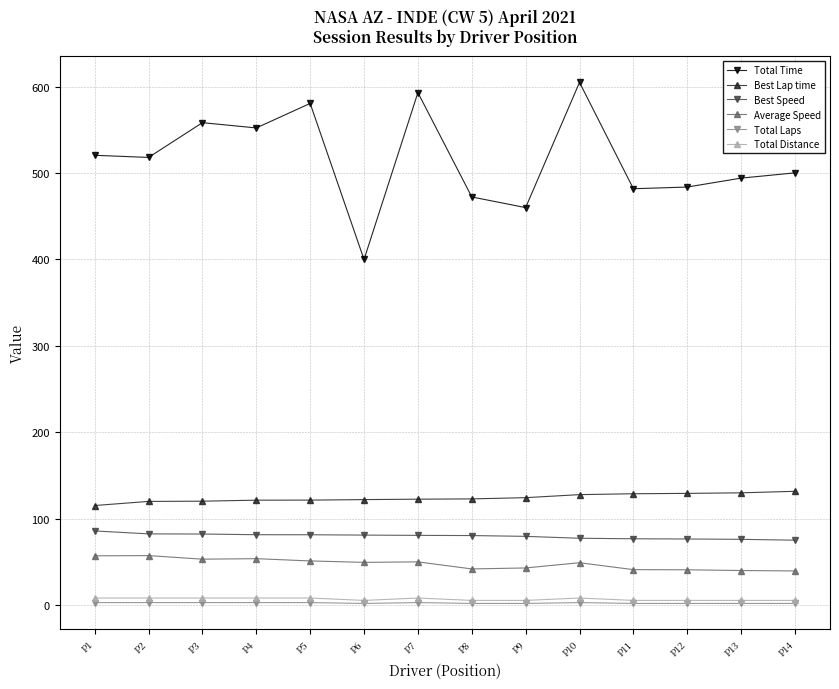

What is the difference between the maximum and minimum values in the Total Laps series?

1.0